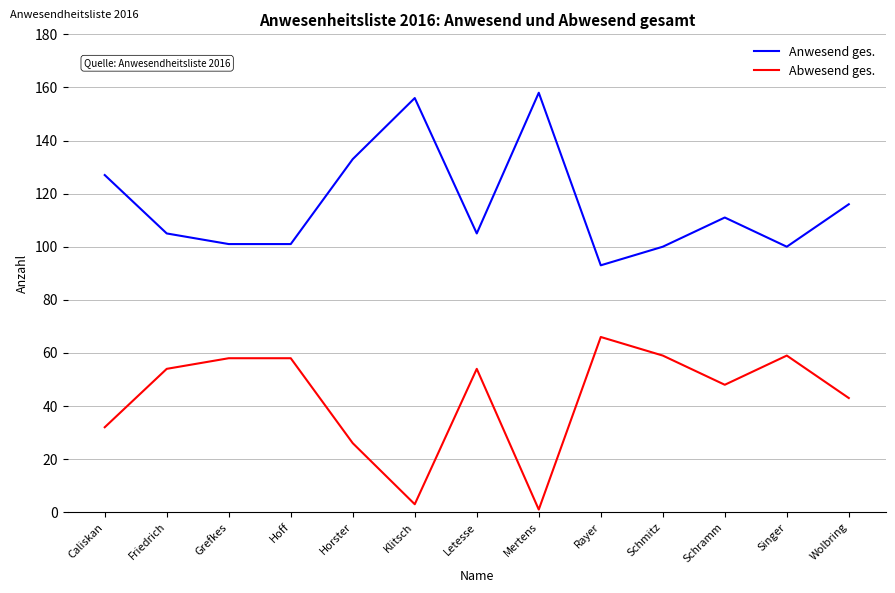

At Rayer, list the series in order from largest to smallest.

Anwesend ges., Abwesend ges.